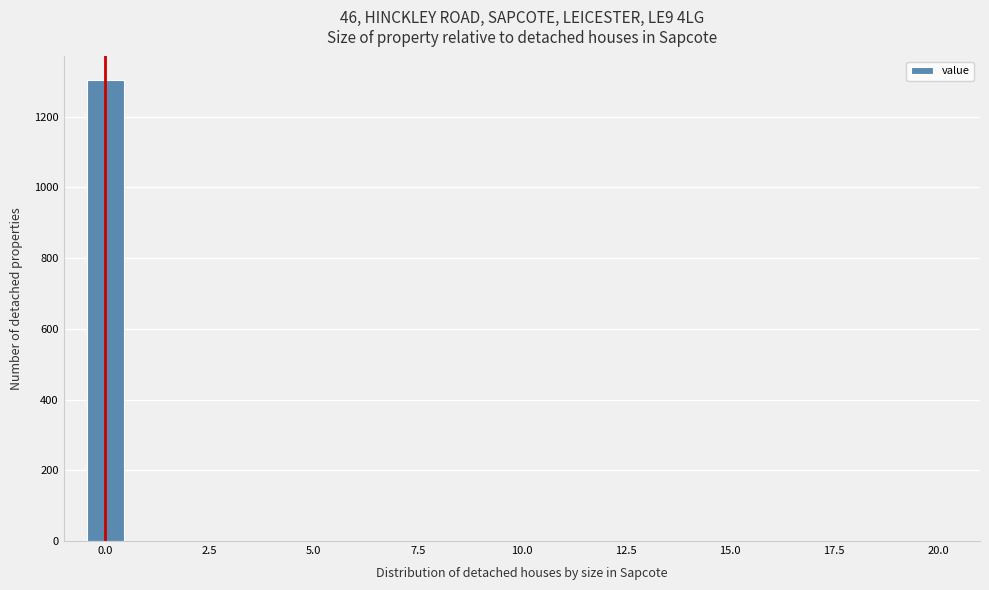

Read against the x-axis, roughly where is the centre of the tallest bar?

0.0